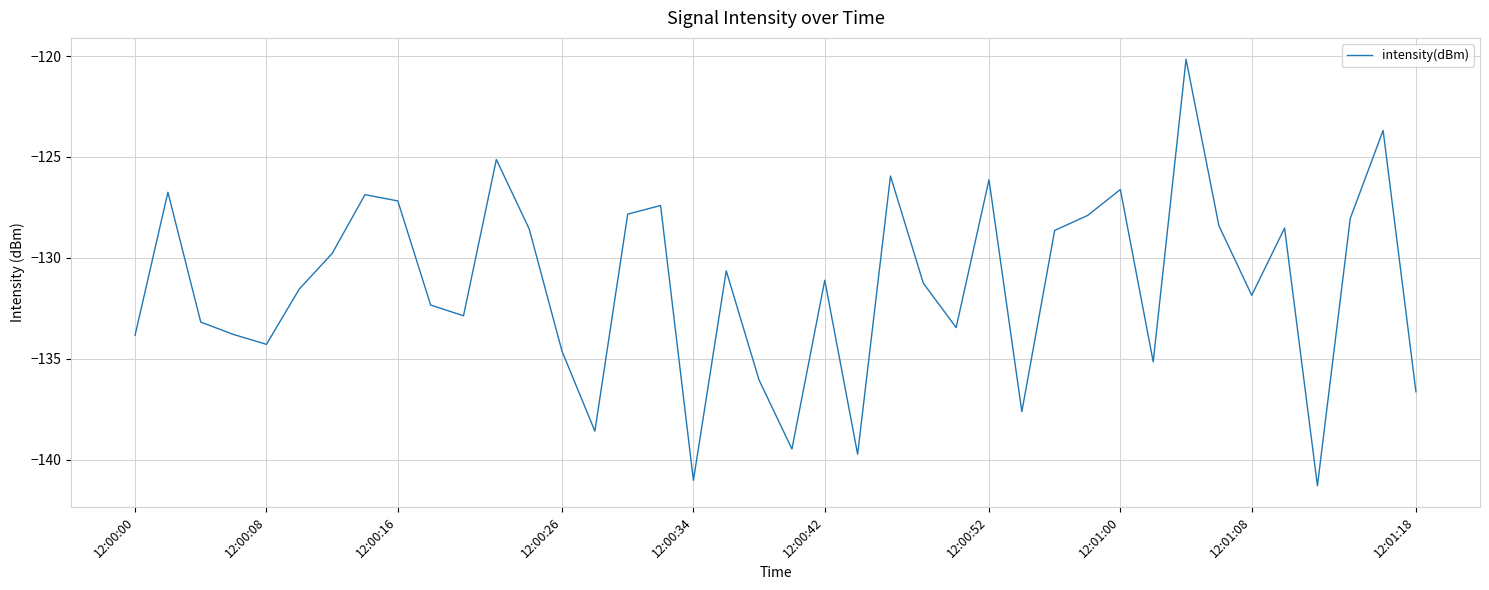

What is the difference between the maximum and minimum values?

21.1